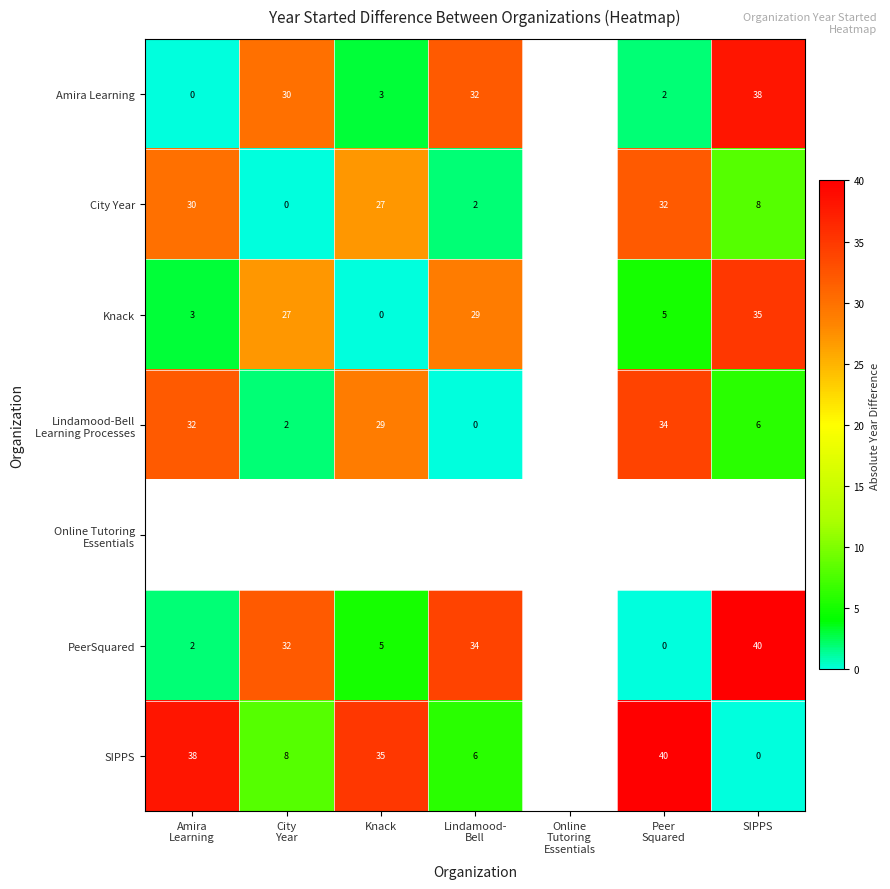

The value of City Year at Knack is 27. True or false?

True